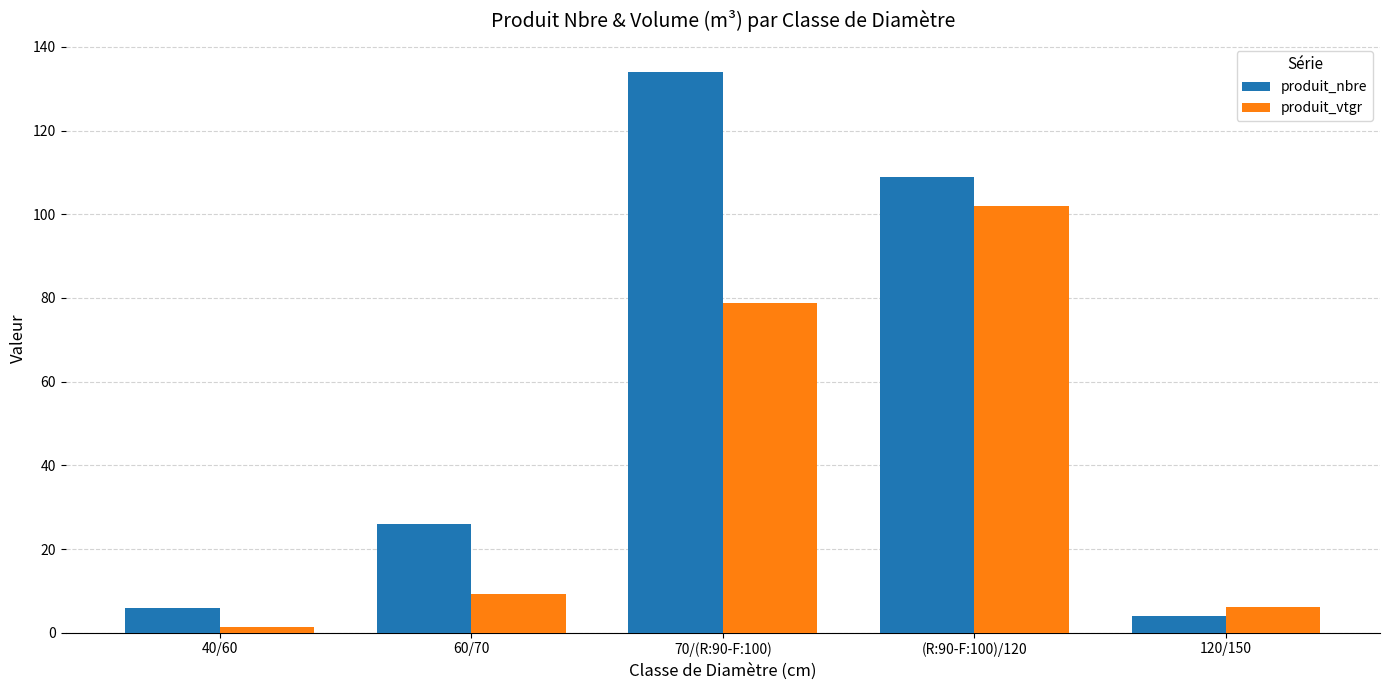

What is the difference between the produit_vtgr values at (R:90-F:100)/120 and 70/(R:90-F:100)?

23.4